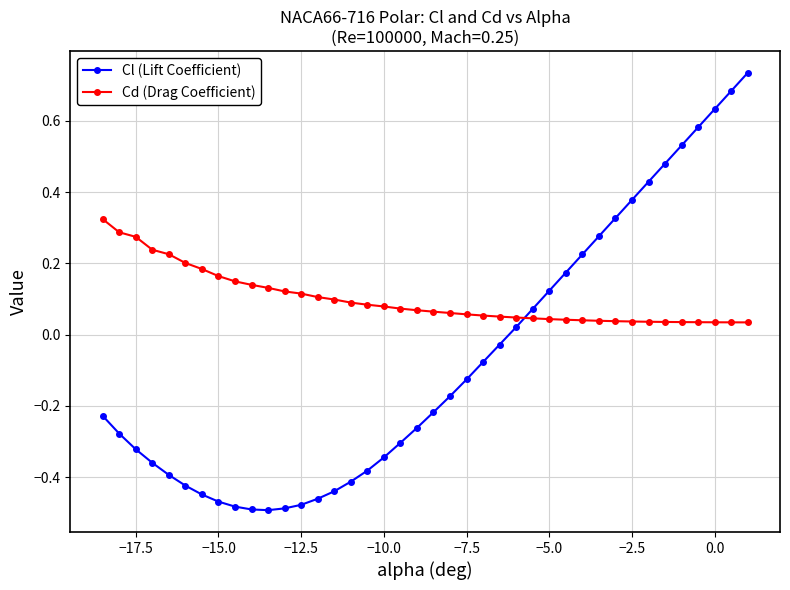

Does the chart have visible grid lines?

Yes